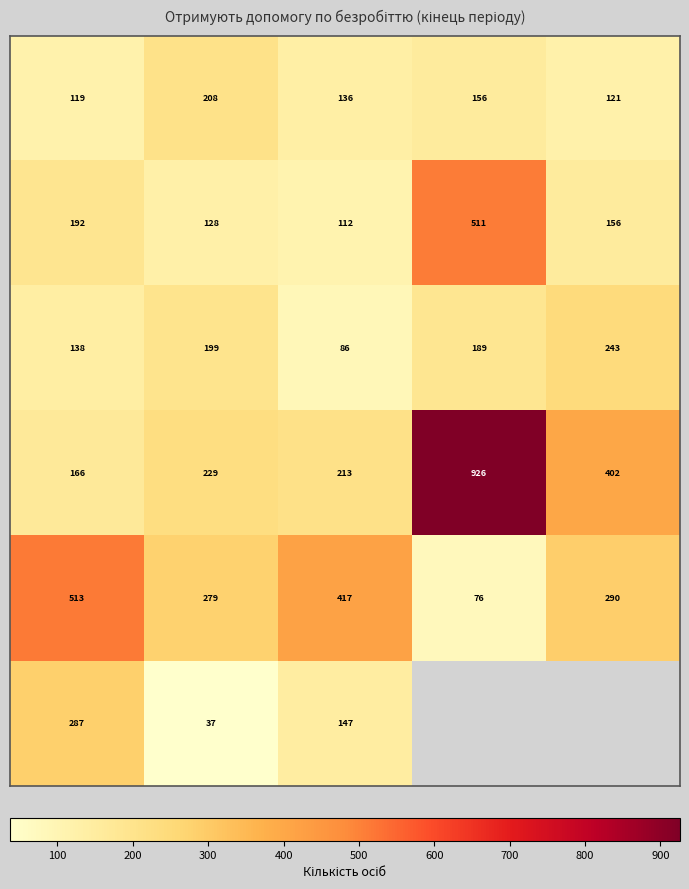

What is the difference between the maximum and second lowest values in the row_0 series?

87.0